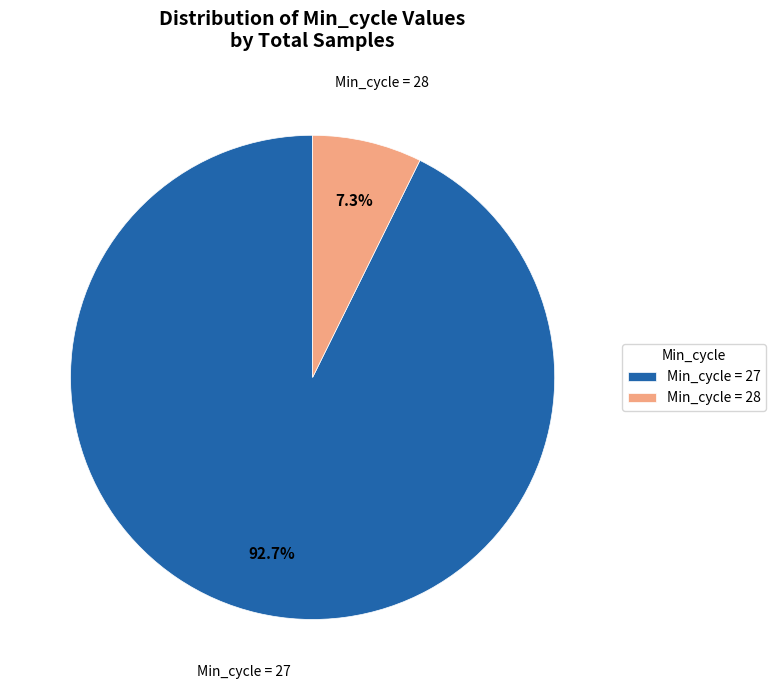

Rank the categories by value from lowest to highest.

Min_cycle = 28, Min_cycle = 27